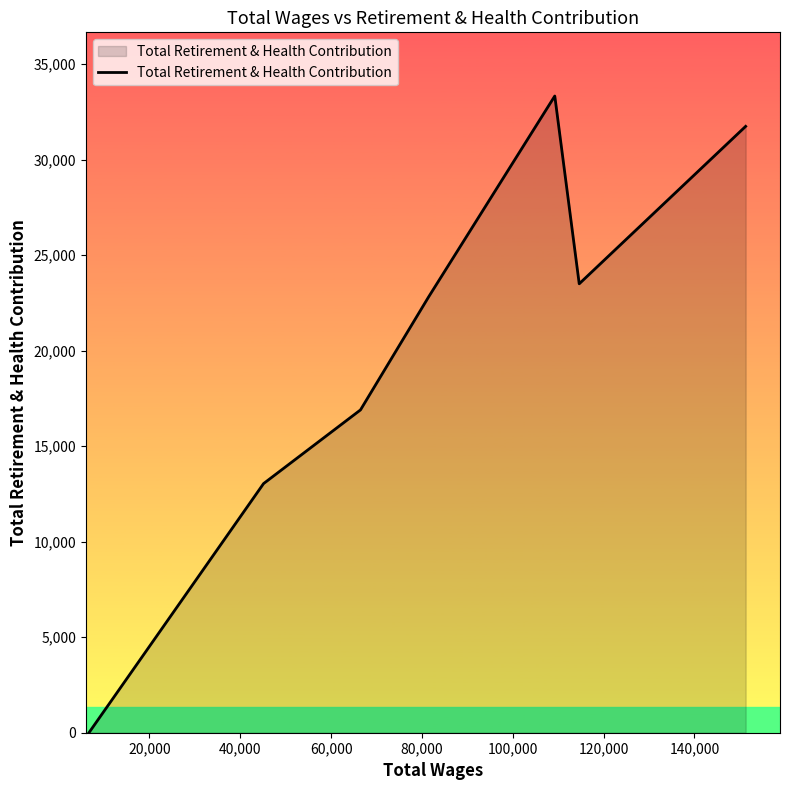

What is the difference between the maximum and minimum values?

33336